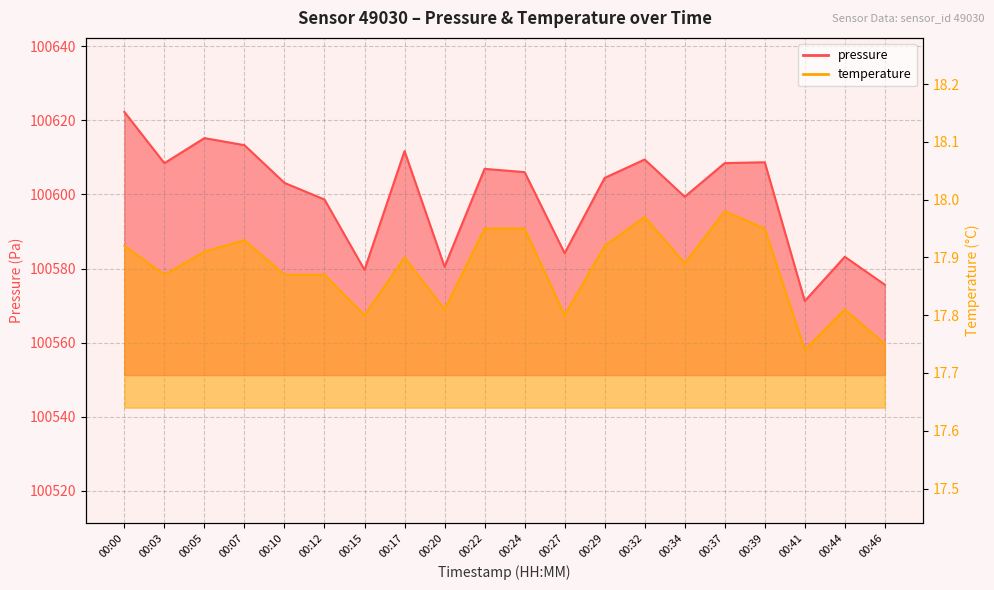

At which label does temperature reach its peak?

00:37